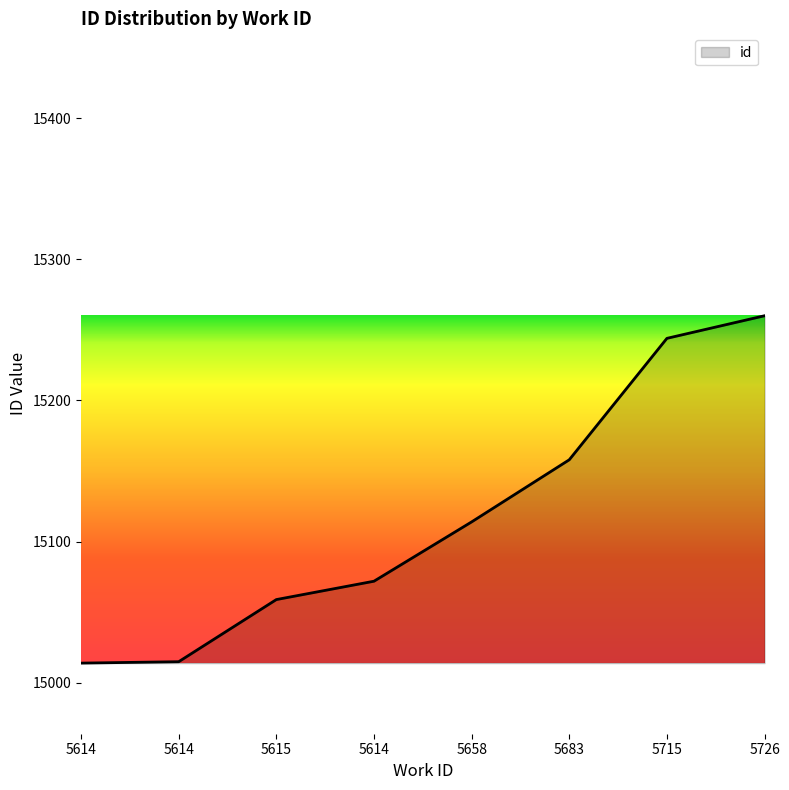

Is this an area chart (filled region under the line)?

Yes